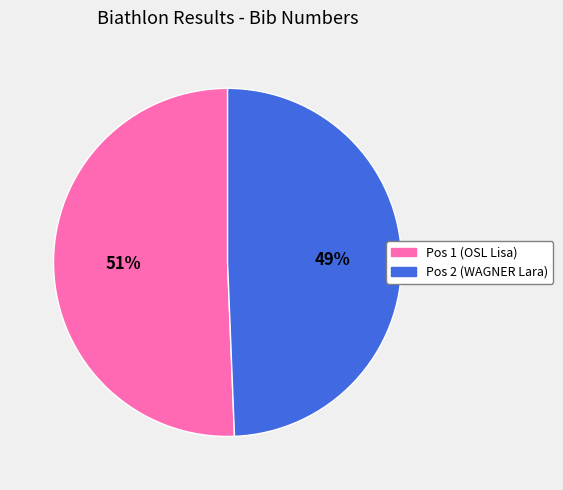

To the nearest percent, what is the combined percentage of Pos 1 (OSL Lisa) and Pos 2 (WAGNER Lara)?

100%